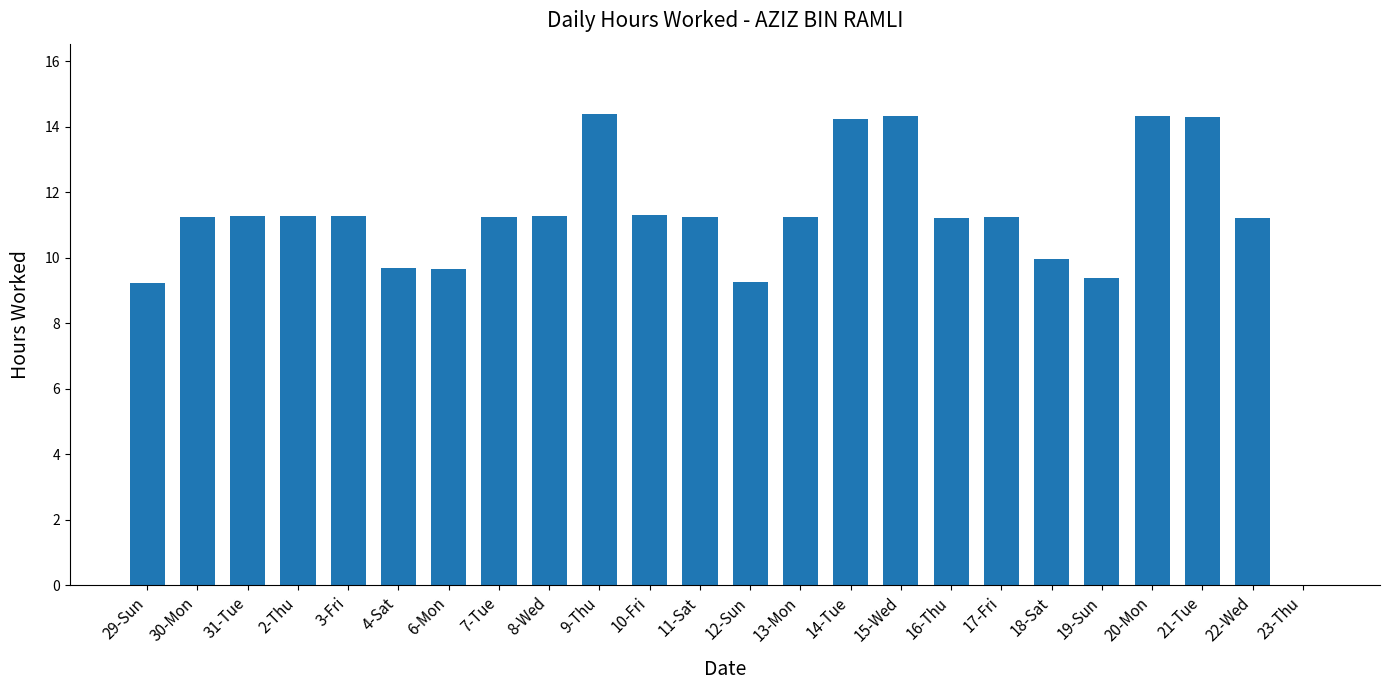

What is the difference between the values at 17-Fri and 4-Sat?

1.6